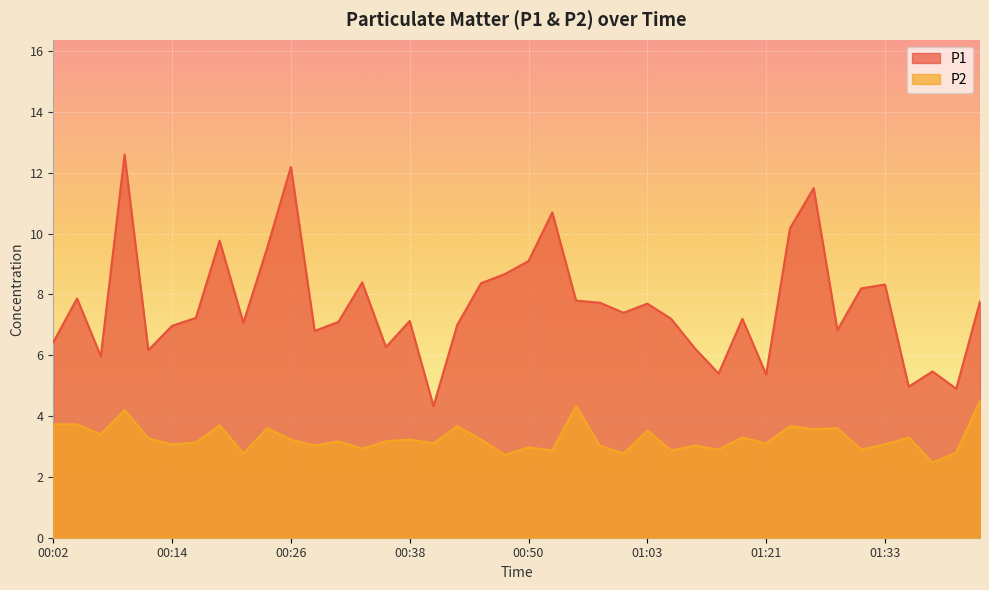

Reading right to left, what are all the values shown in this chart?

P1: 01:43=7.8	01:41=4.9	01:38=5.5	01:36=5.0	01:33=8.3	01:31=8.2	01:28=6.8	01:26=11.5	01:23=10.2	01:21=5.4	01:18=7.2	01:16=5.4	01:13=6.2	01:05=7.2	01:03=7.7	01:00=7.4	00:58=7.7	00:55=7.8	00:53=10.7	00:50=9.1	00:48=8.7	00:45=8.4	00:43=7.0	00:41=4.3	00:38=7.1	00:36=6.3	00:33=8.4	00:31=7.1	00:28=6.8	00:26=12.2	00:23=9.5	00:21=7.1	00:19=9.8	00:16=7.2	00:14=7.0	00:11=6.2	00:09=12.6	00:06=6.0	00:04=7.9	00:02=6.4
P2: 01:43=4.5	01:41=2.8	01:38=2.5	01:36=3.3	01:33=3.1	01:31=2.9	01:28=3.6	01:26=3.6	01:23=3.7	01:21=3.1	01:18=3.3	01:16=2.9	01:13=3.0	01:05=2.9	01:03=3.5	01:00=2.8	00:58=3.0	00:55=4.3	00:53=2.9	00:50=3.0	00:48=2.7	00:45=3.2	00:43=3.7	00:41=3.1	00:38=3.2	00:36=3.2	00:33=2.9	00:31=3.2	00:28=3.0	00:26=3.2	00:23=3.6	00:21=2.8	00:19=3.7	00:16=3.1	00:14=3.1	00:11=3.3	00:09=4.2	00:06=3.4	00:04=3.7	00:02=3.7